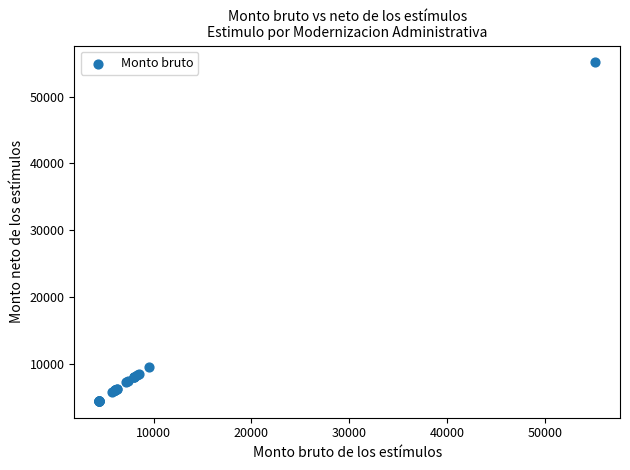

What Y value in the scatter plot is closest to 29781?

9531.9